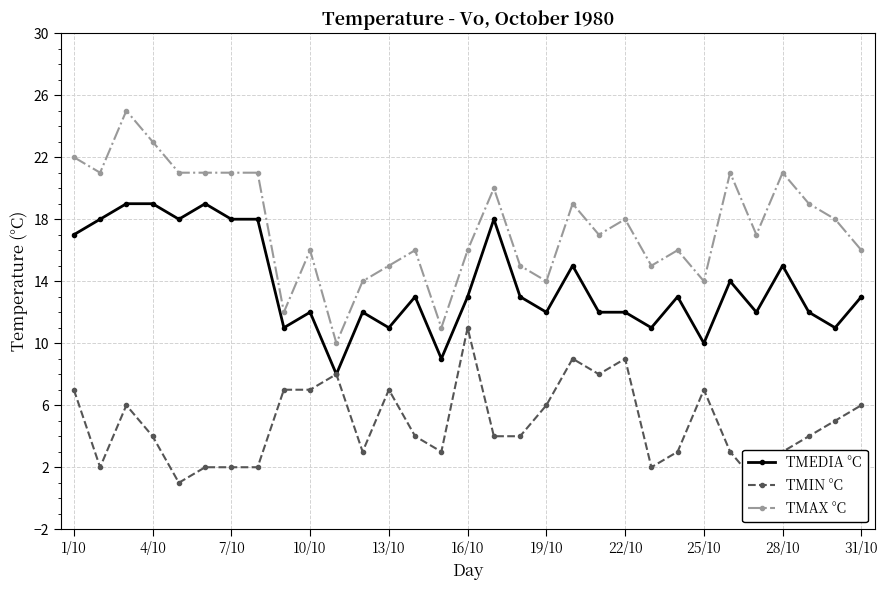

True or false: TMEDIA °C has a value of 4 at 16/10.

False